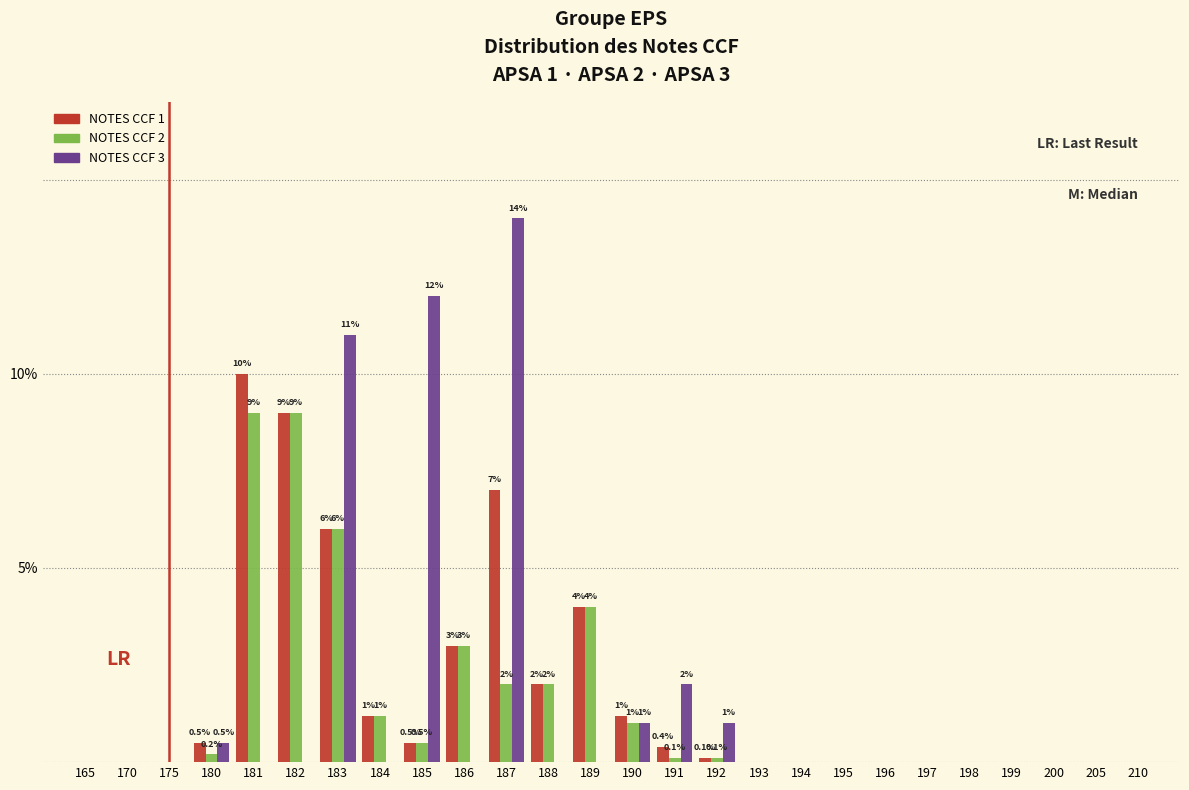

True or false: NOTES CCF 3 has a value of 11.0 at 183.

True